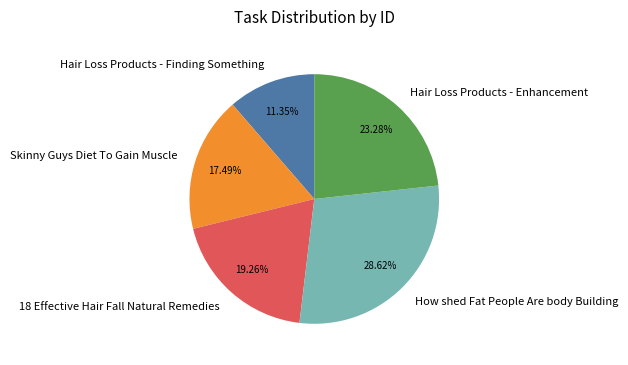

To the nearest percent, what is the combined percentage of Hair Loss Products - Enhancement and 18 Effective Hair Fall Natural Remedies?

43%